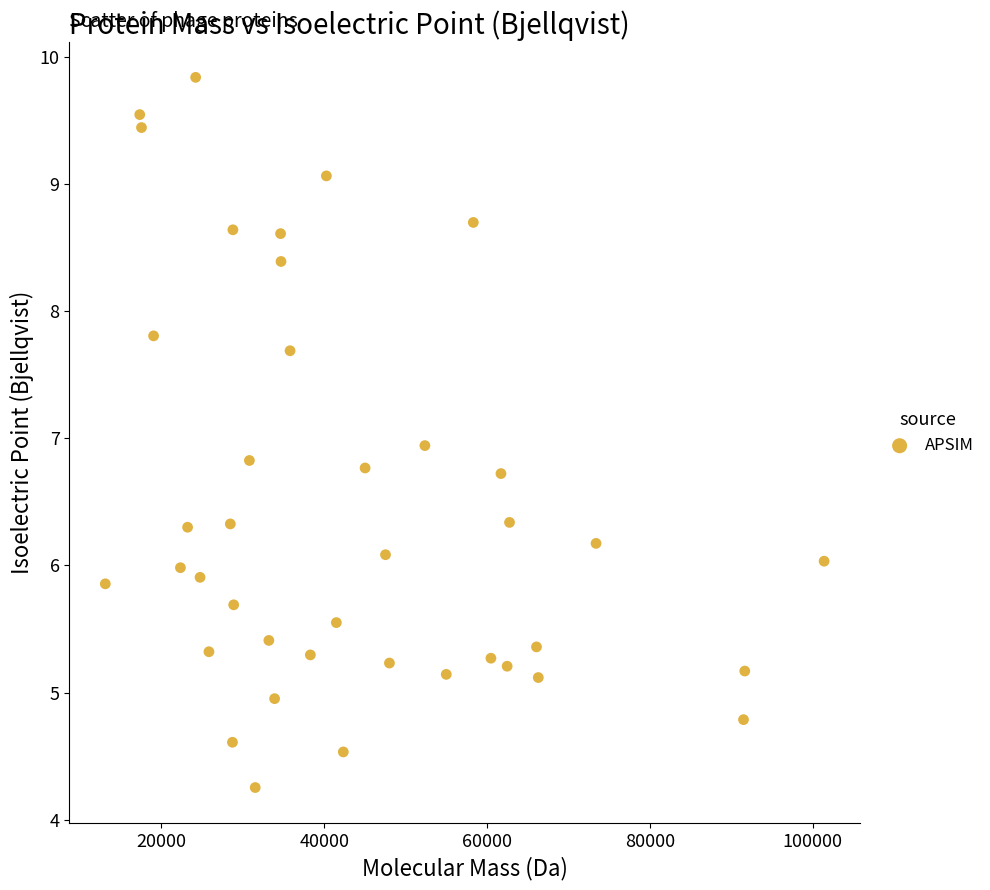

What is the range of Y values (max minus min)?

5.6